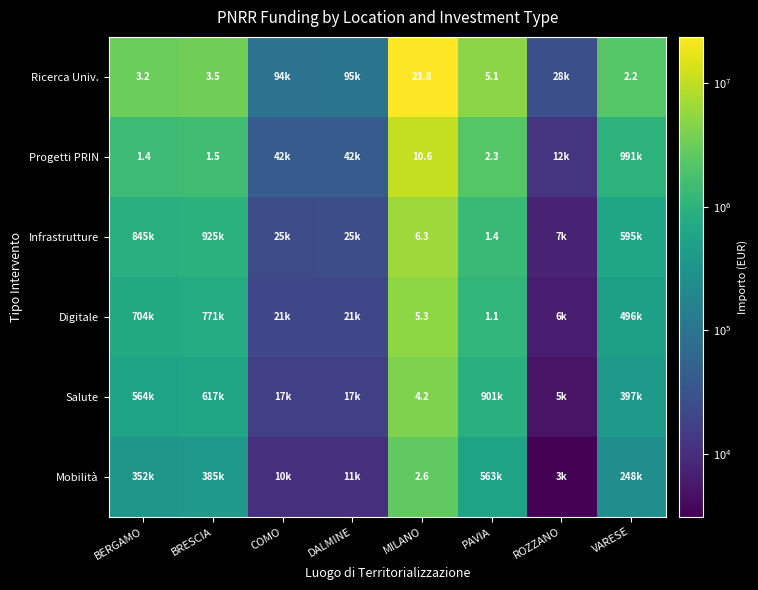

What is the difference between the maximum and minimum values in the Ricerca Univ. series?

23762318.0